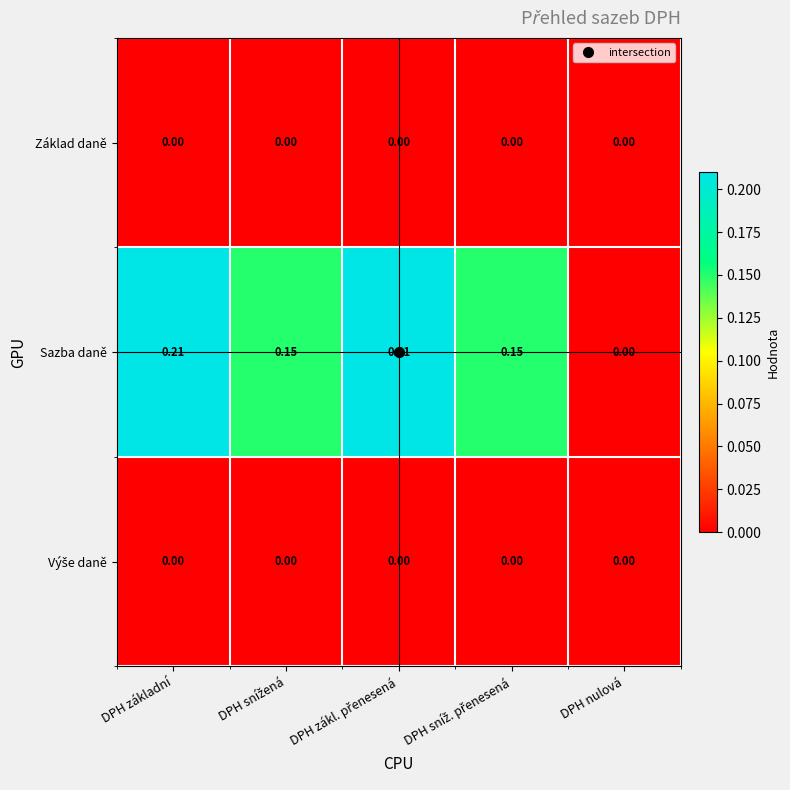

At which label is Sazba daně closest to 0?

DPH nulová